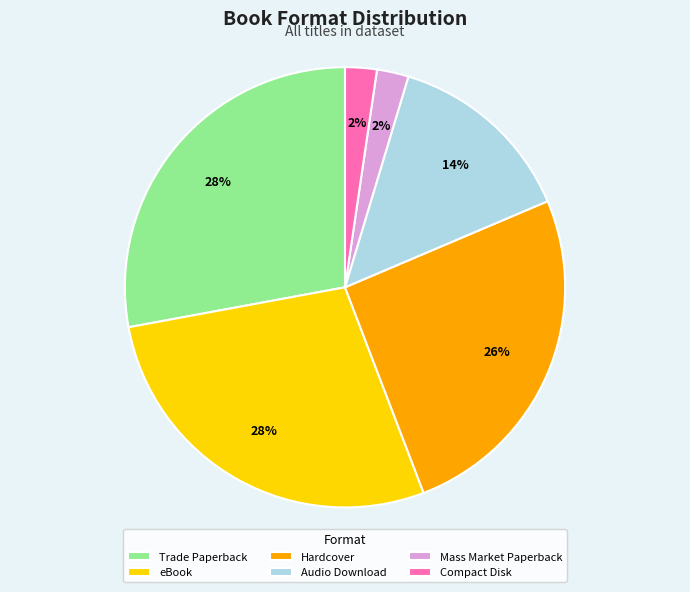

How many segments does this pie chart have?

6